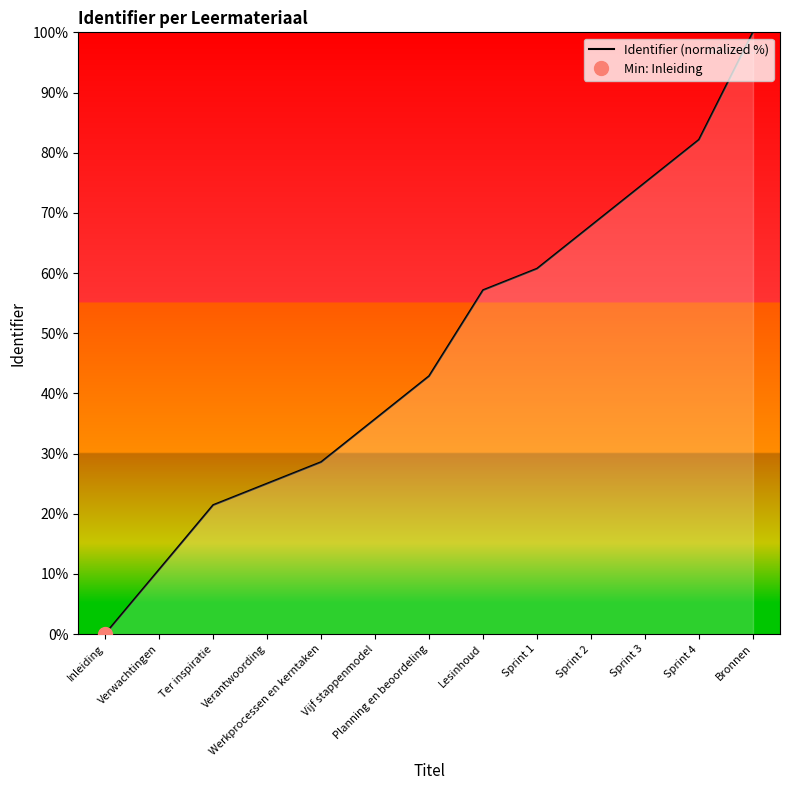

What is the label of the 10th point from the left?

Sprint 2